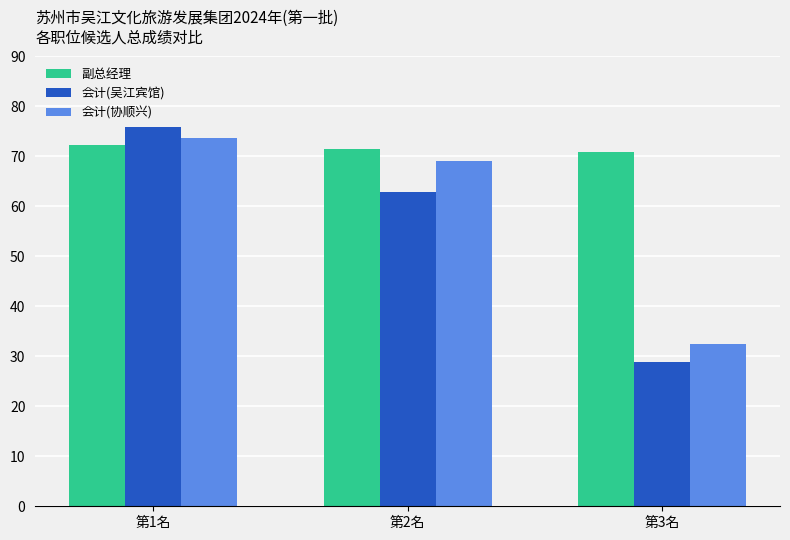

Reading left to right, what are all the values shown in this chart?

副总经理: 72.3	71.5	70.8
会计(吴江宾馆): 75.9	62.8	28.8
会计(协顺兴): 73.6	69.1	32.4